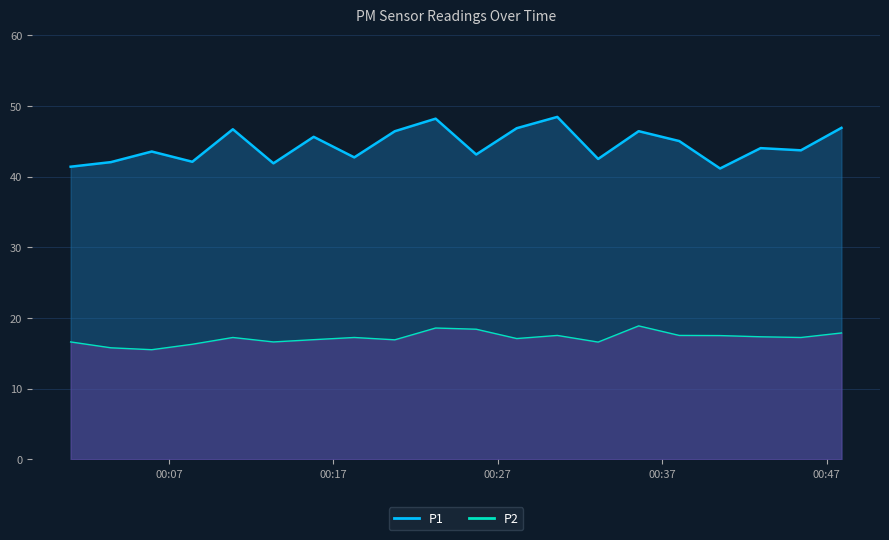

At which category is the sum across all series the highest?

2022-11-12T00:23:13